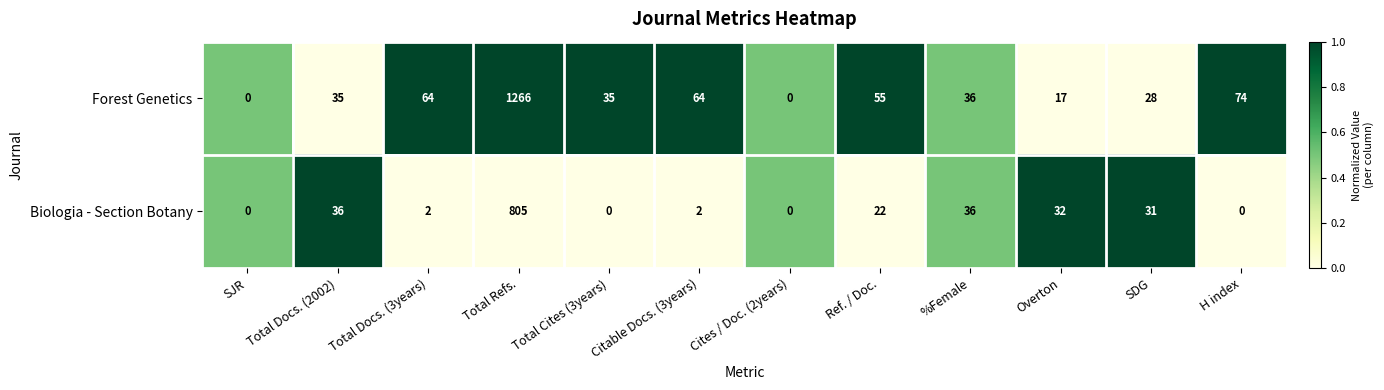

What is the difference between the maximum and minimum values in the Biologia - Section Botany series?

805